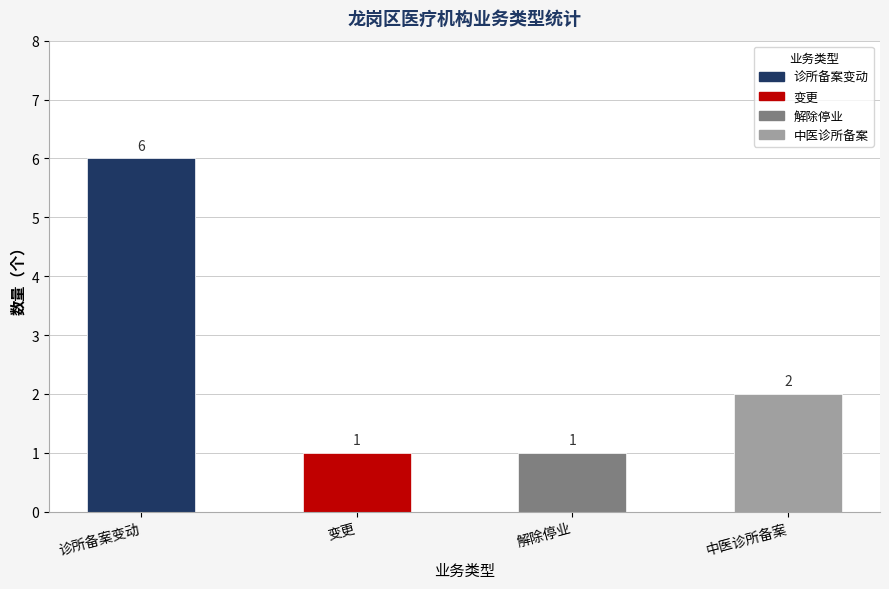

What is the average value?

2